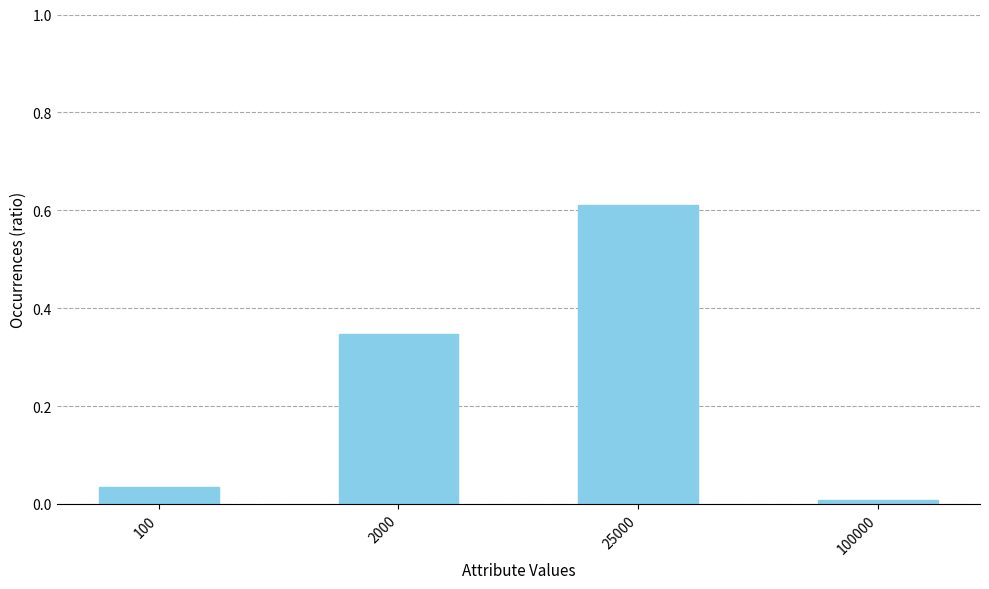

The value at 100000 is 0.0. True or false?

True